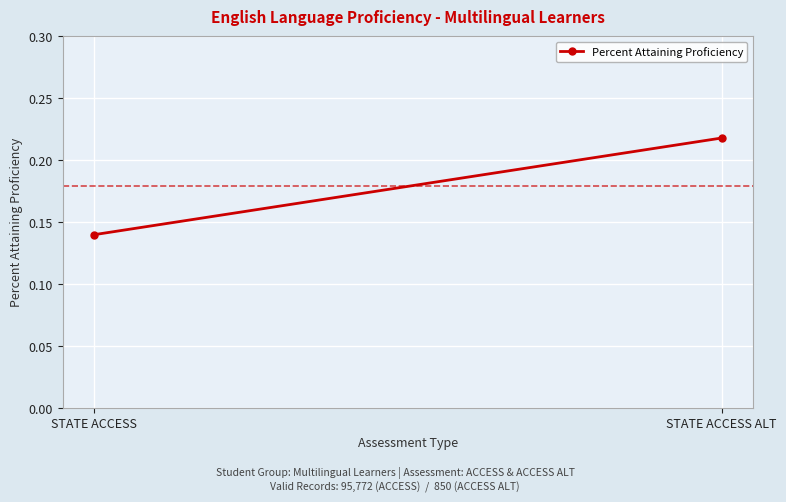

Between STATE ACCESS and STATE ACCESS ALT, which is larger?

STATE ACCESS ALT